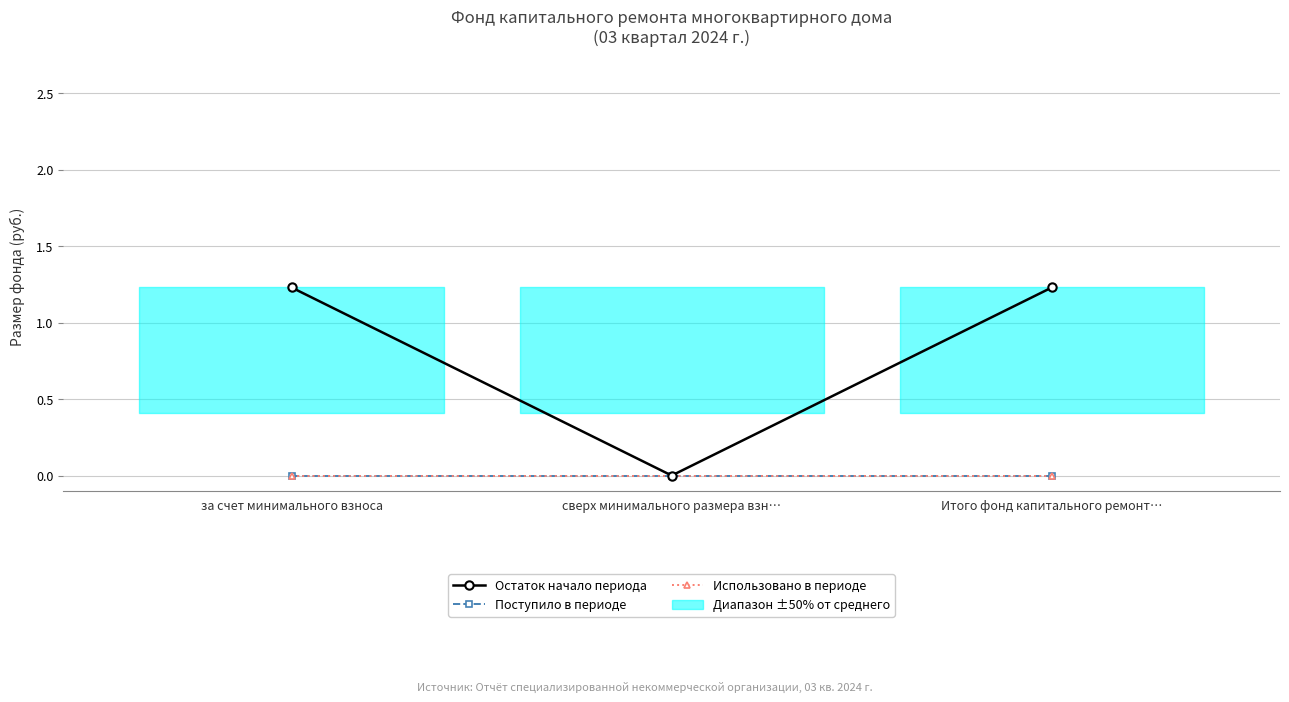

Which series has the largest range (max minus min)?

Остаток начало периода